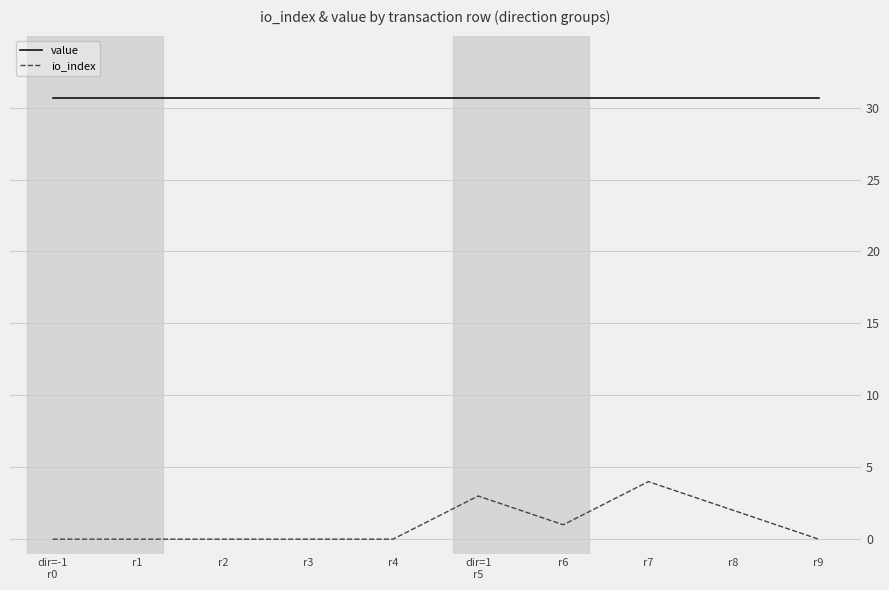

At how many categories does at least one series exceed 8?

10